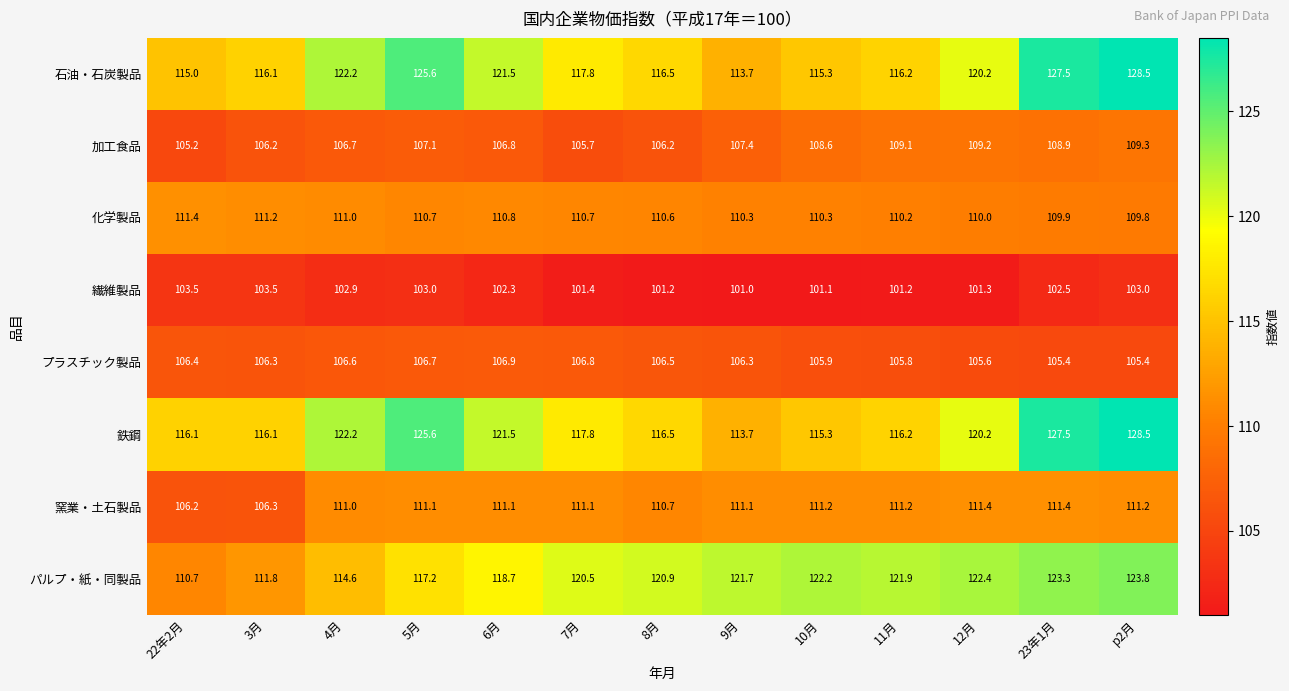

Where does the プラスチック製品 series first go above 106?

22年2月